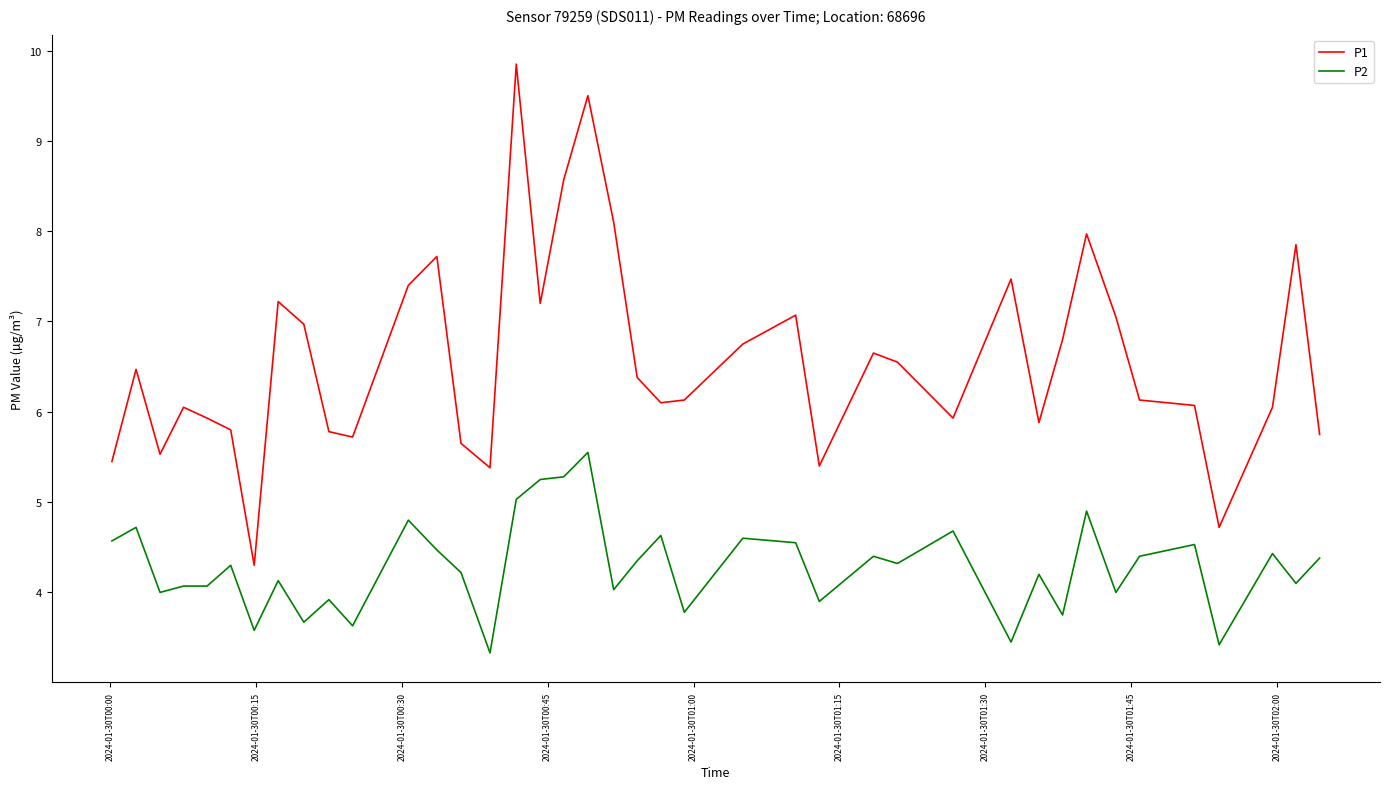

True or false: P1 and P2 intersect in this chart.

False